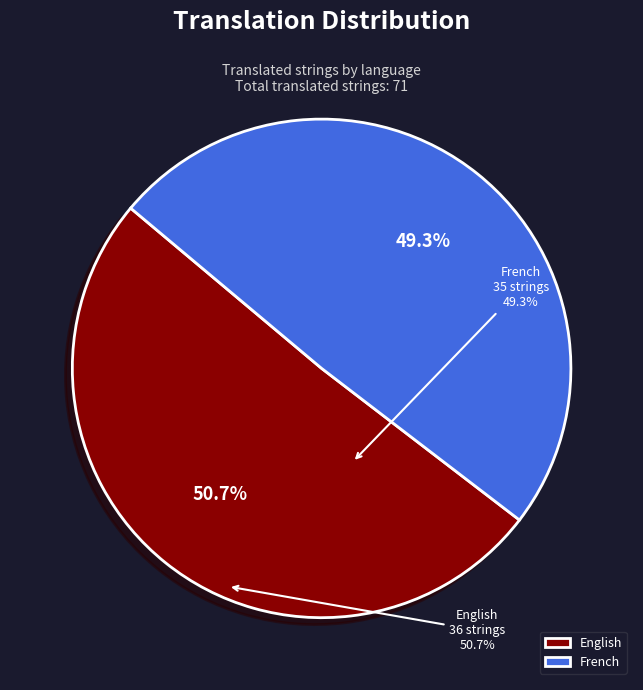

Between English and French, which is larger?

English